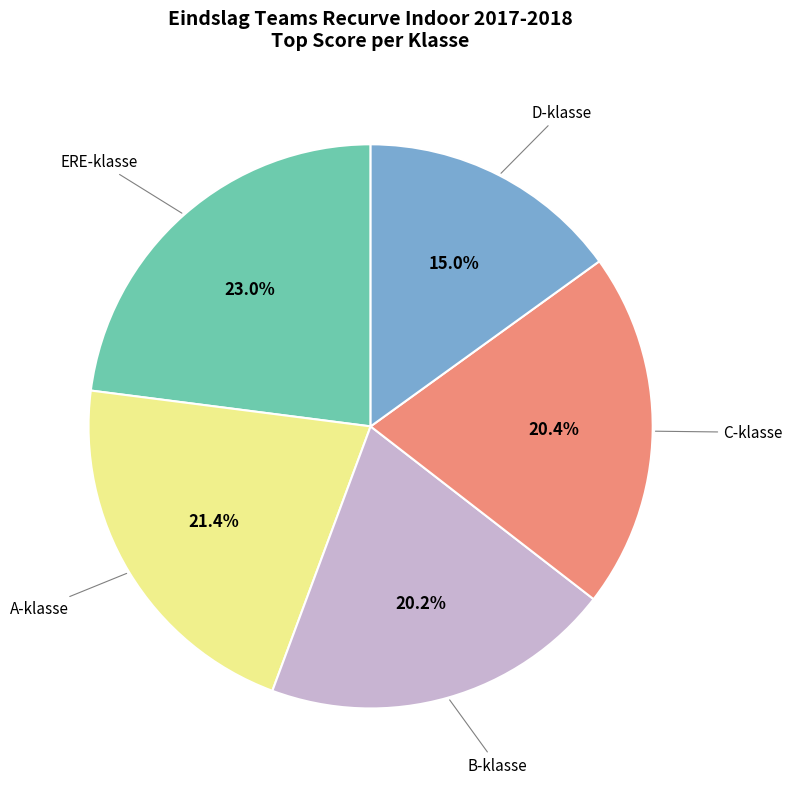

Is there a majority slice in this chart?

No